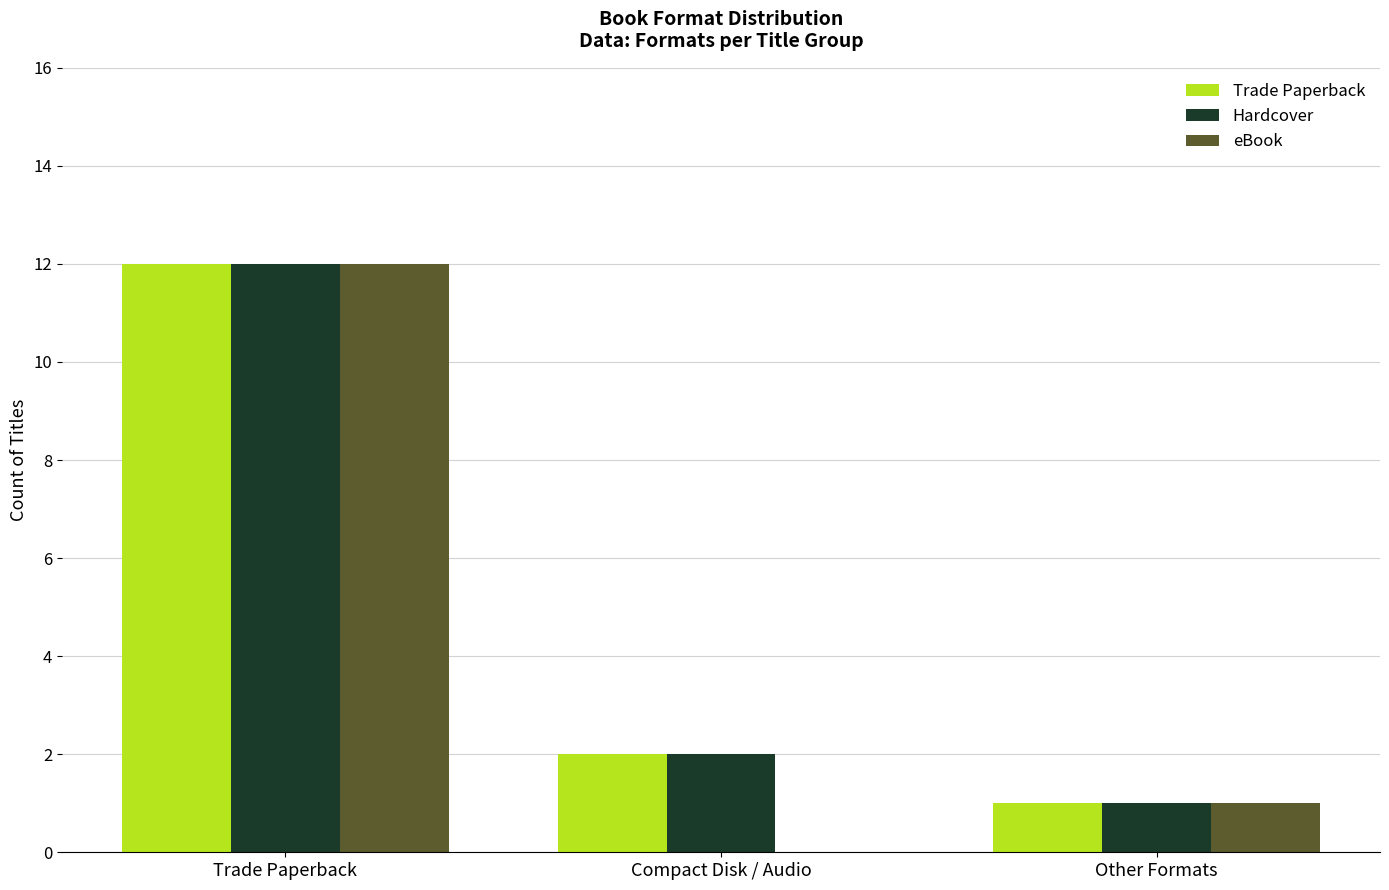

What is the maximum value for Trade Paperback?

12